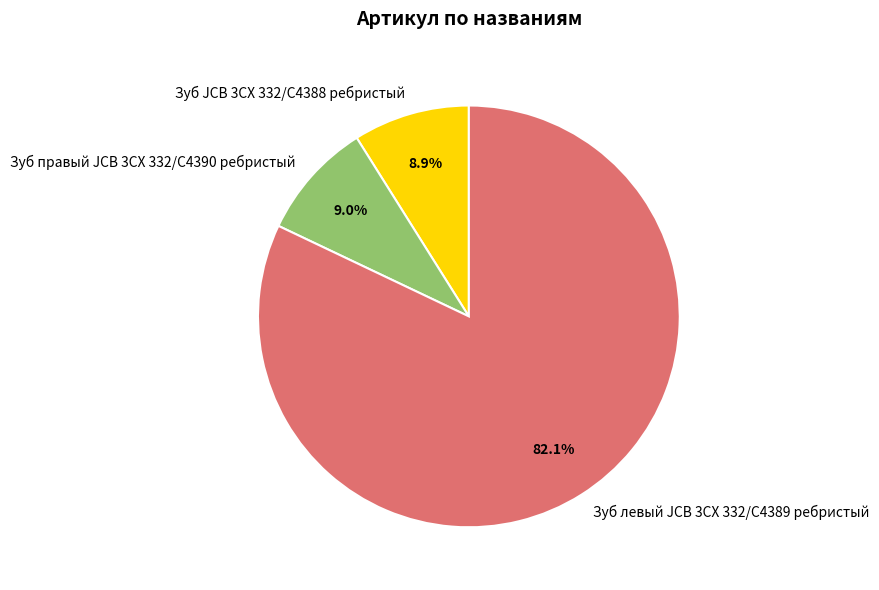

What is the largest slice in the pie chart?

Зуб левый JCB 3CX 332/C4389 ребристый